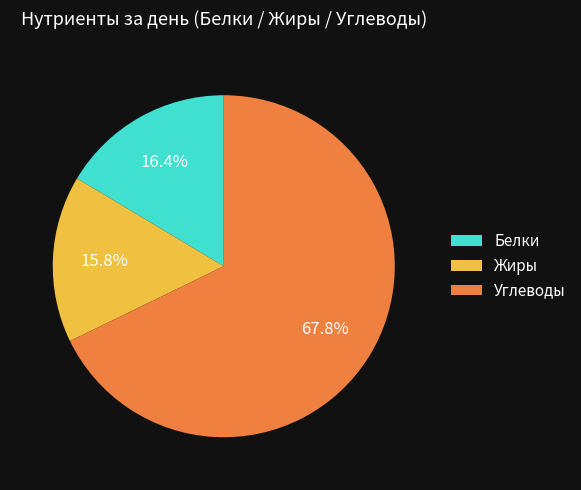

To the nearest percent, what is the difference between the largest and smallest slice percentages?

52%